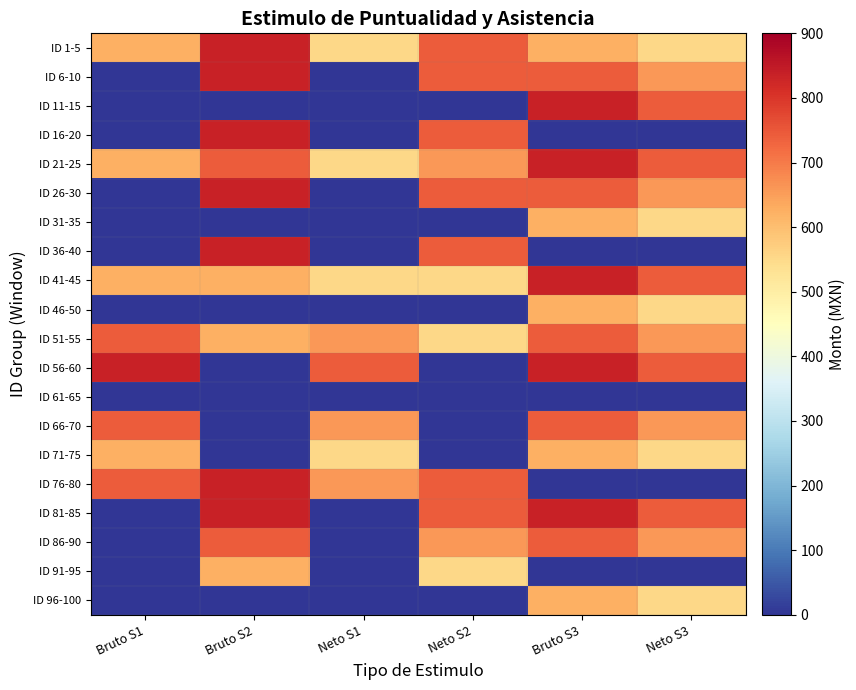

Which category has the highest value across all series?

Bruto S2